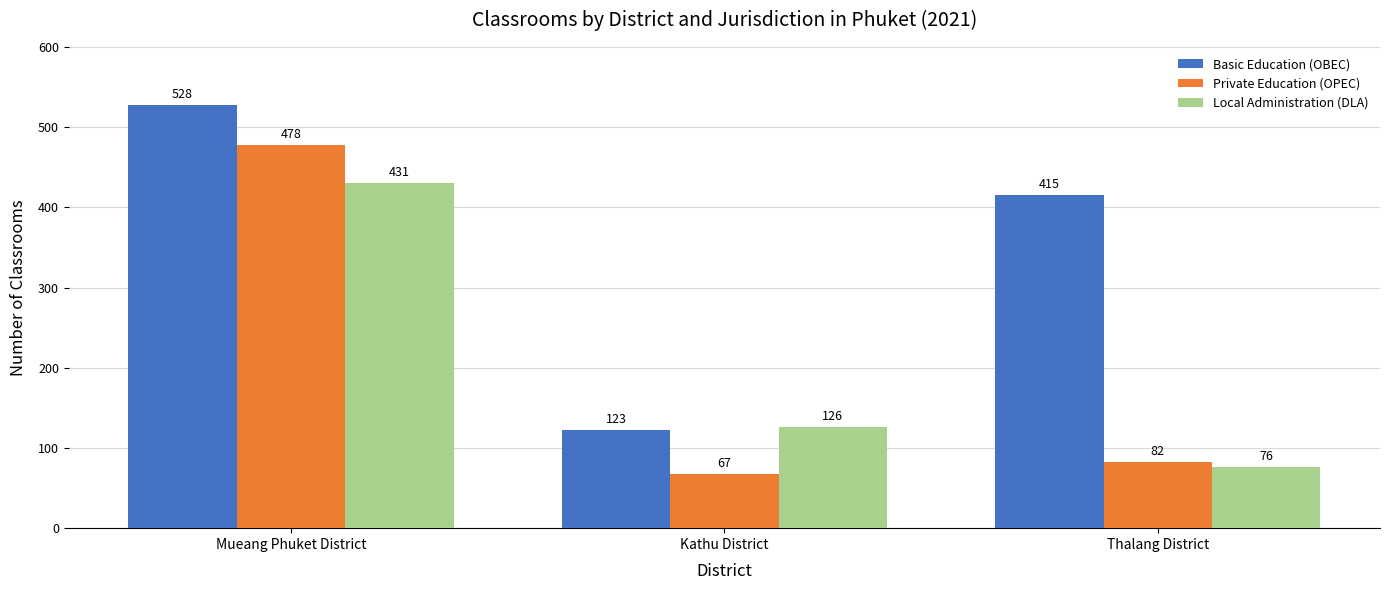

At which category does the chart reach its minimum across all series?

Kathu District